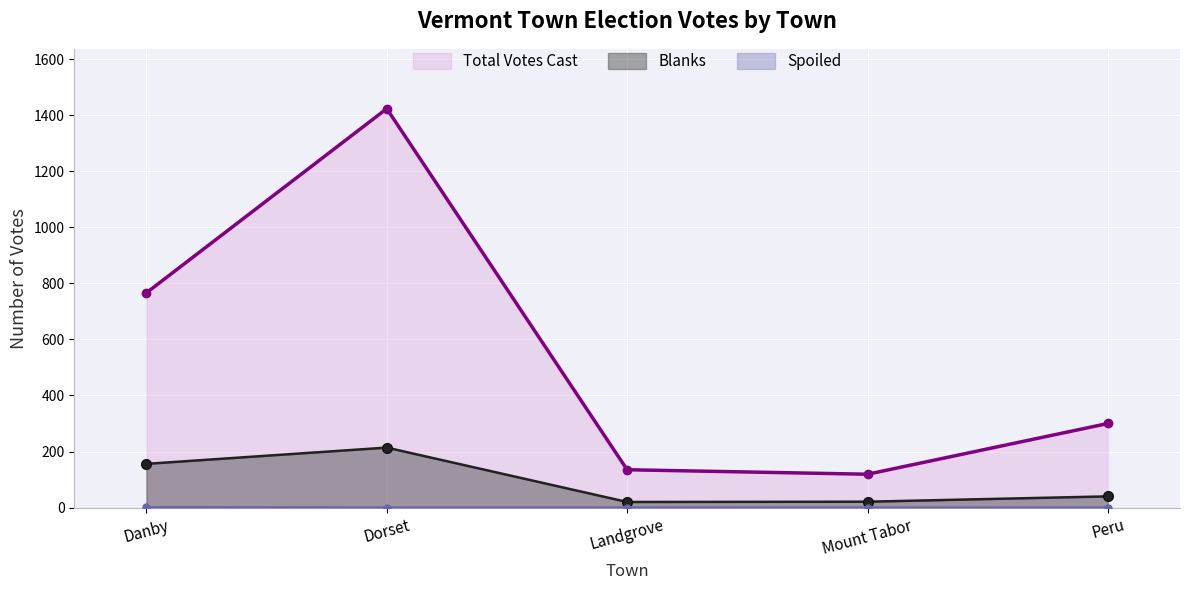

How many interior local peaks does the Total Votes Cast series have?

1